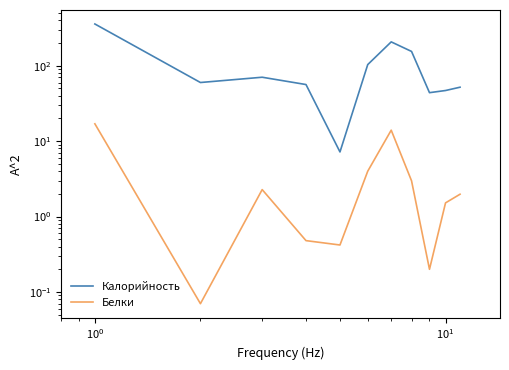

True or false: Белки and Калорийность intersect in this chart.

False